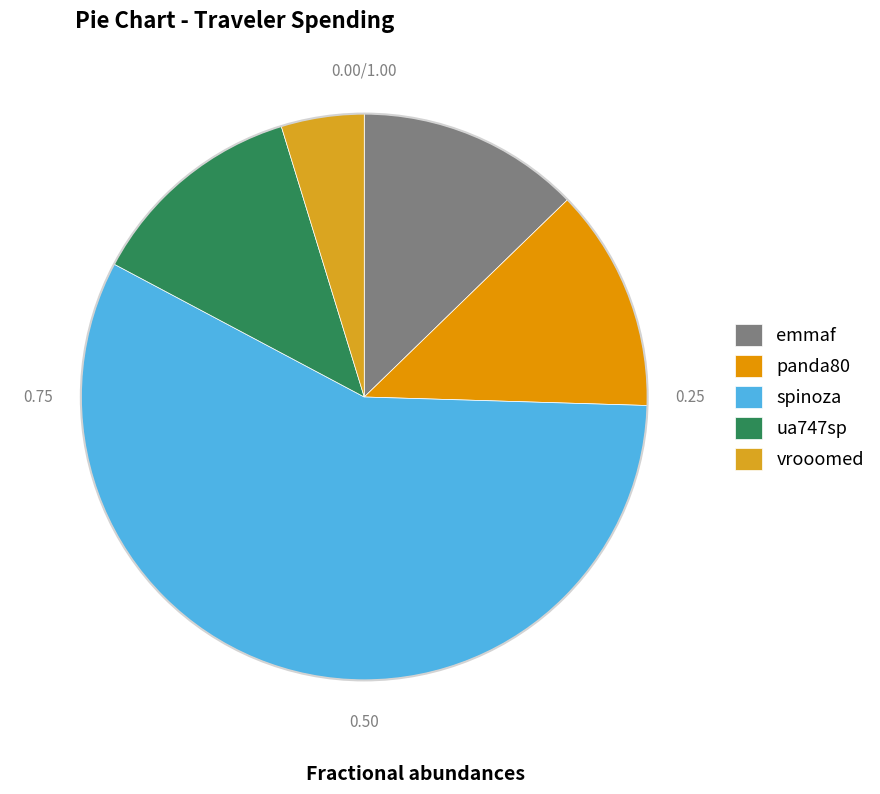

What percentage do spinoza and panda80 together represent?

70.0%